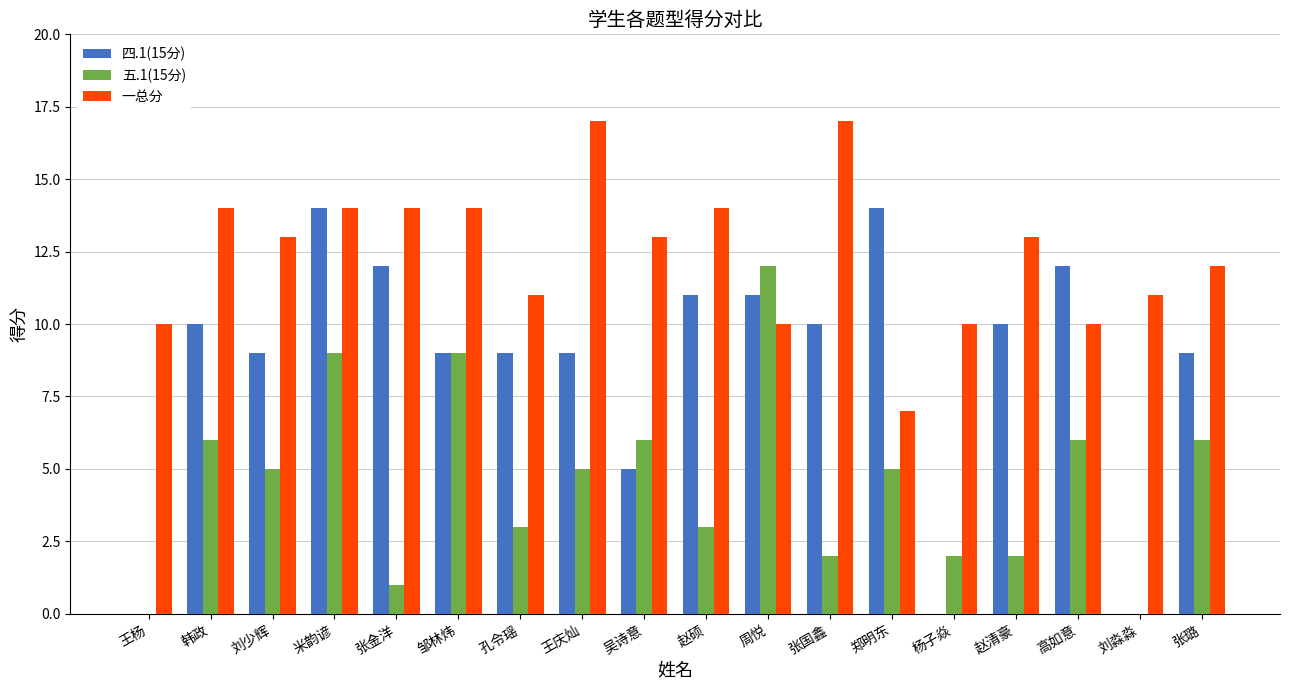

What is the maximum value for 一总分?

17